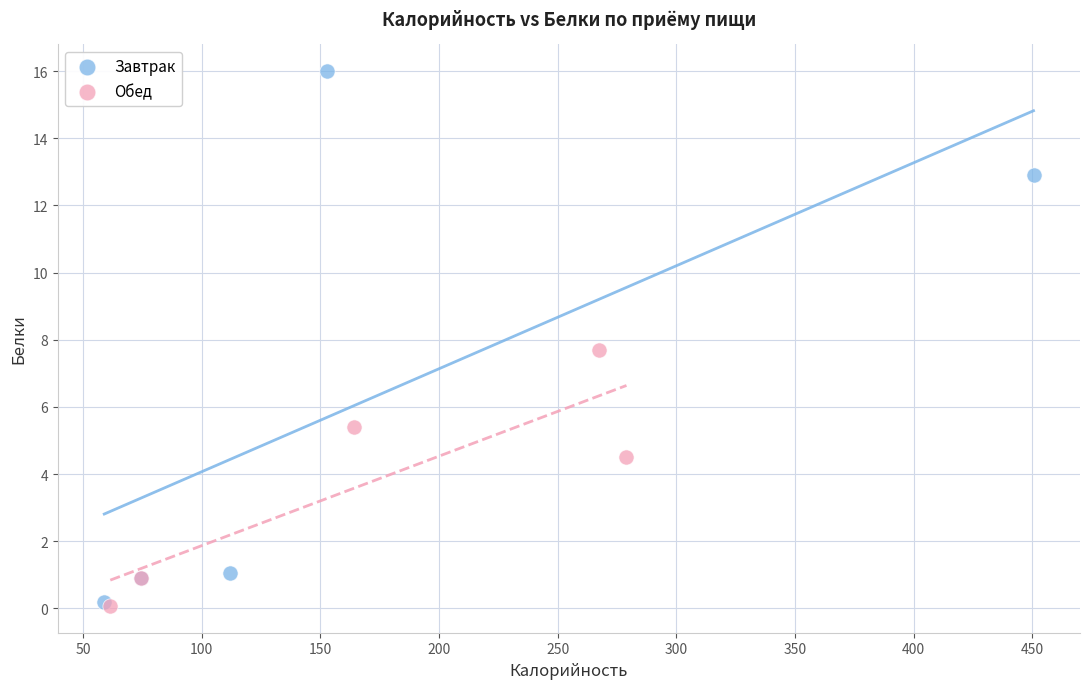

Which series has the widest spread of Y values?

Завтрак